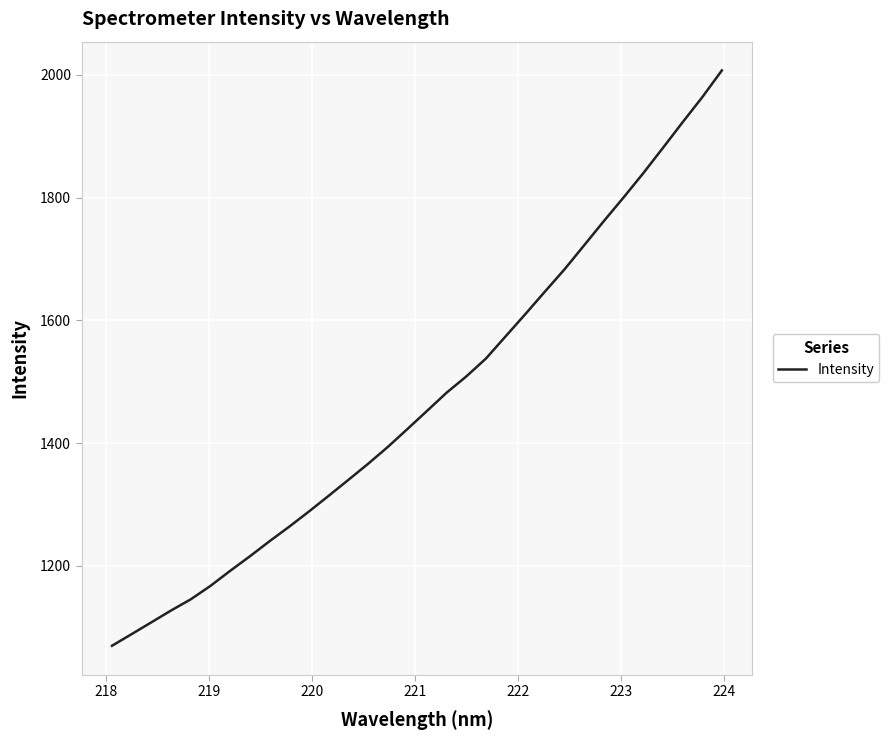

What is the maximum value shown in the chart?

2007.2